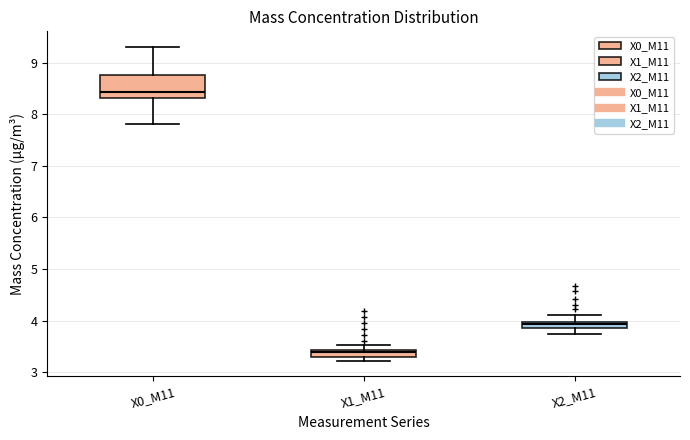

Which box has the highest median line?

X0_M11